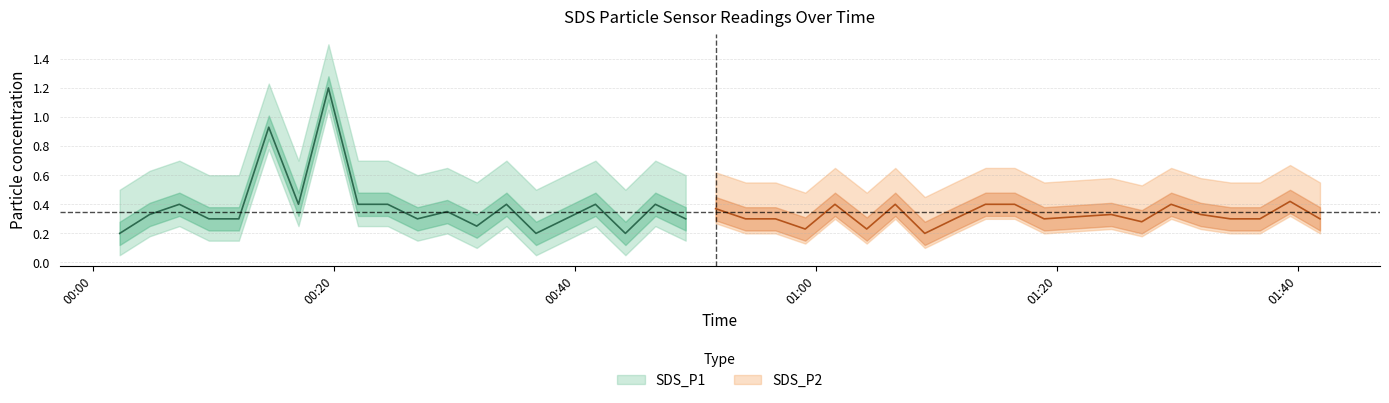

Rank the series by their maximum value, from lowest to highest.

SDS_P2, SDS_P1